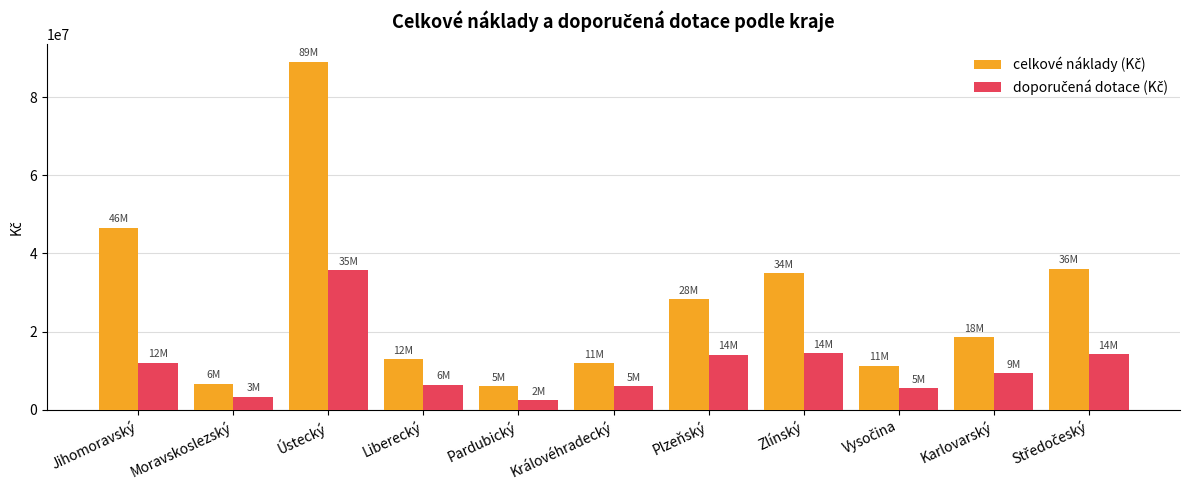

What is the maximum value shown in the chart?

89053751